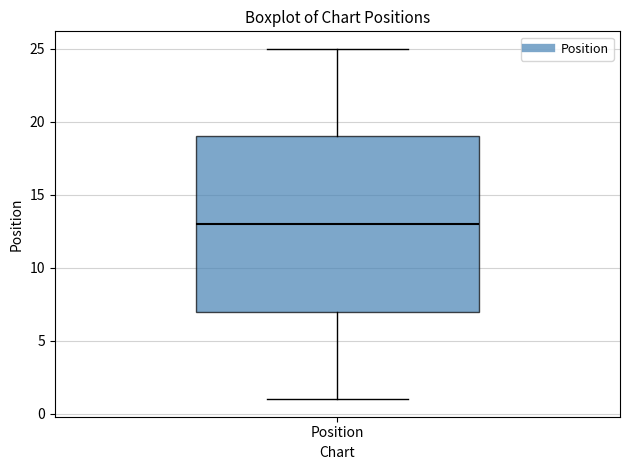

Where does the median line of the box for Position sit on the y-axis? The values are not printed on the chart, so give them approximately, as read against the axis.

13